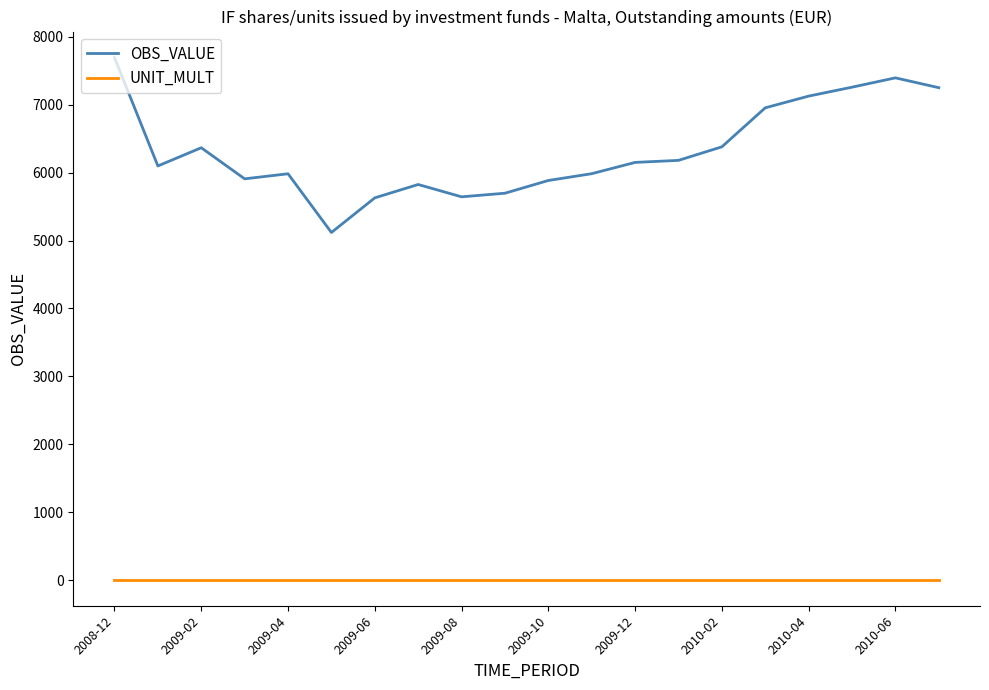

Which series has the largest total across all categories?

OBS_VALUE